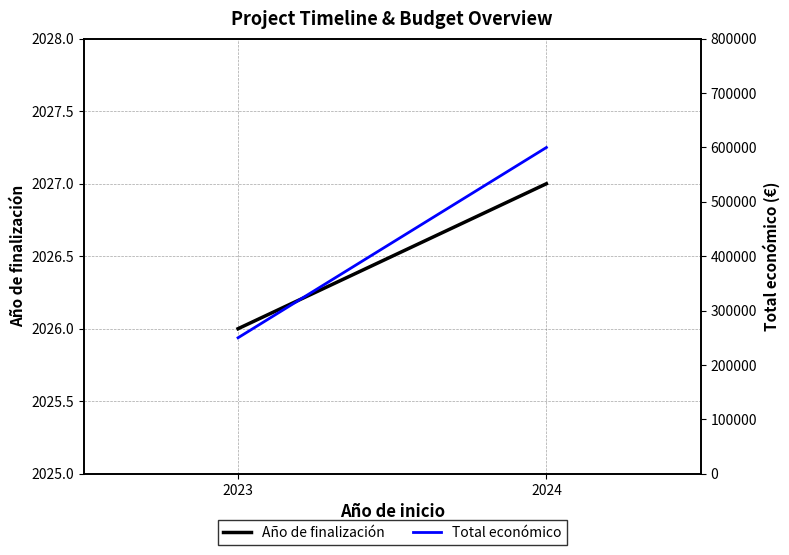

Which series changed the most between 2023 and 2024?

Total económico